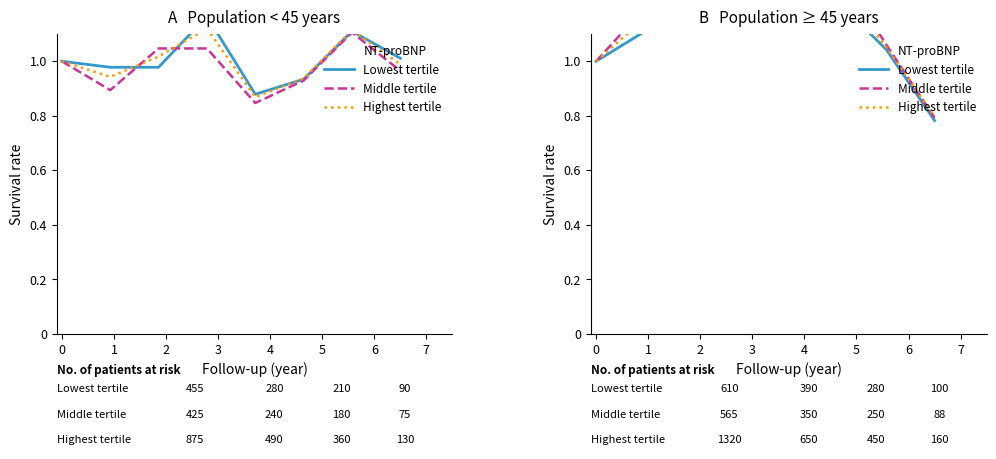

How many interior local peaks does the Lowest tertile series have?

1